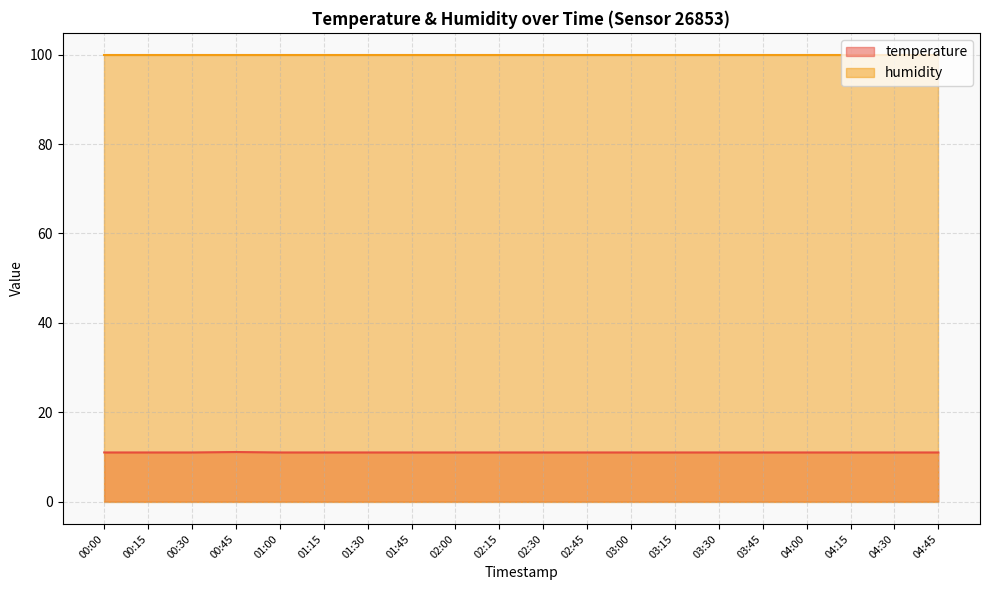

How many interior local peaks (higher than both neighbors) does the data have?

1